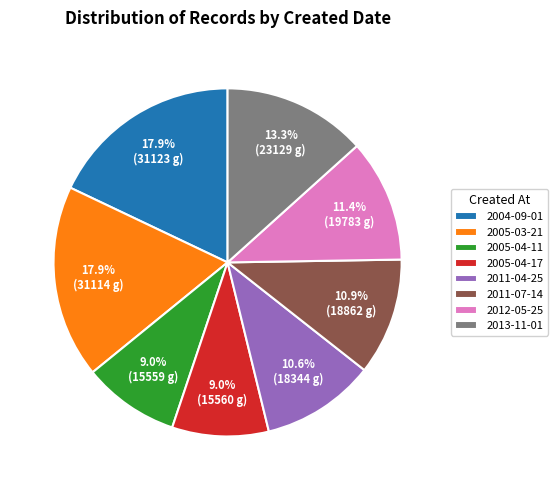

Which has a higher value, 2005-03-21 or 2012-05-25?

2005-03-21